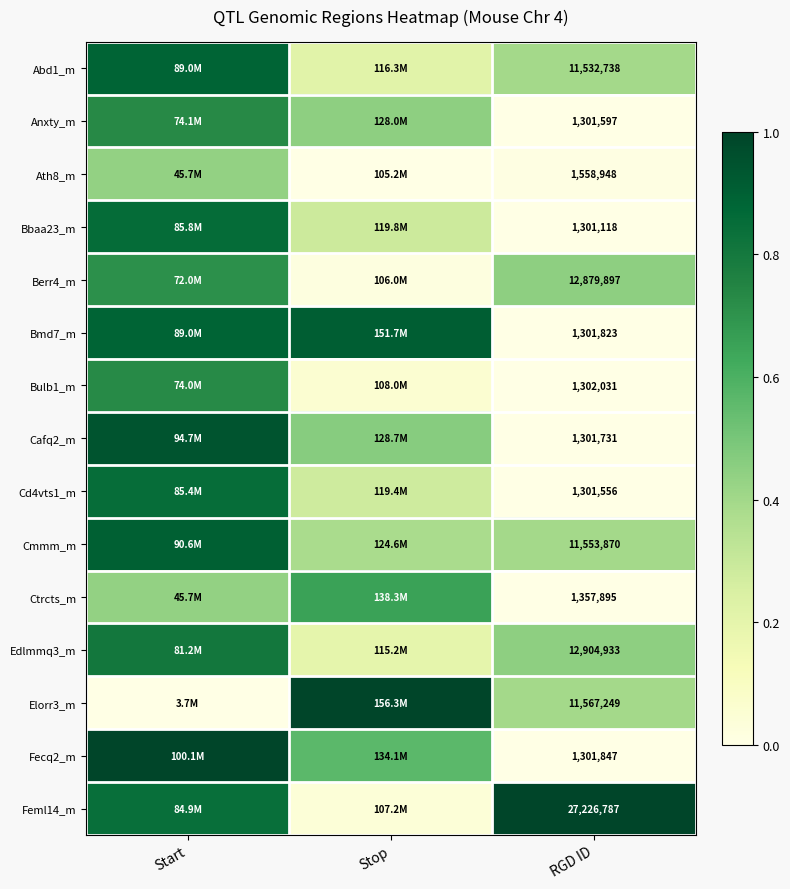

Which series has the largest total across all categories?

Feml14_m